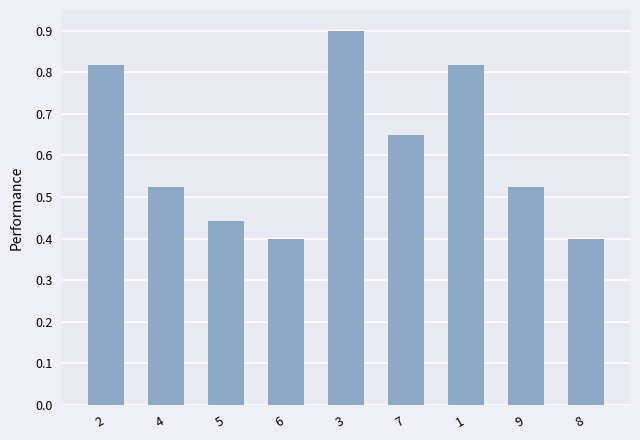

The value at 4 is 0.8. True or false?

False